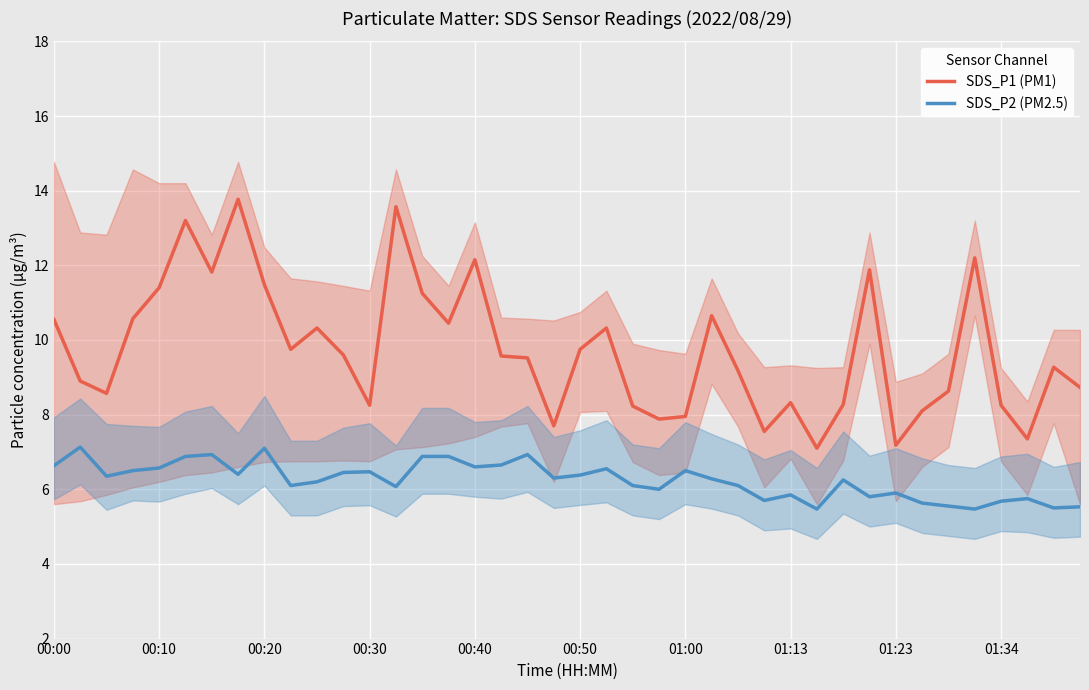

What are all the series names shown in the legend?

SDS_P1 (PM1), SDS_P2 (PM2.5)